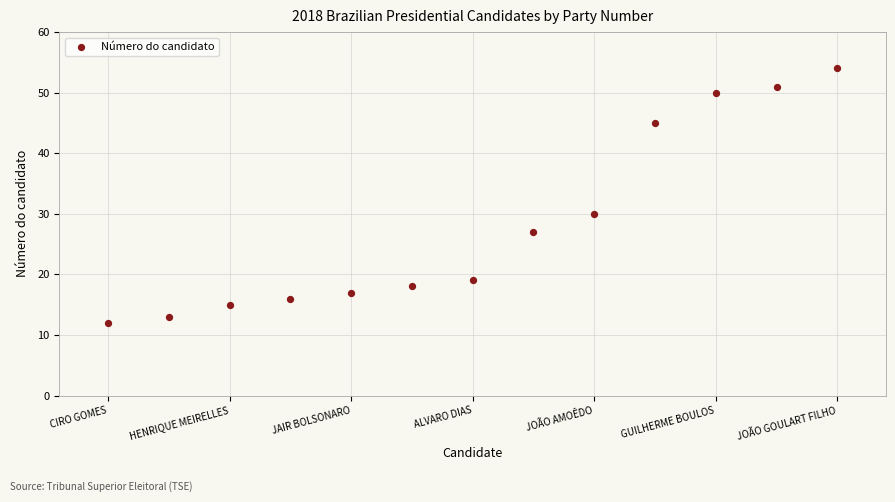

What is the range of Y values (max minus min)?

42